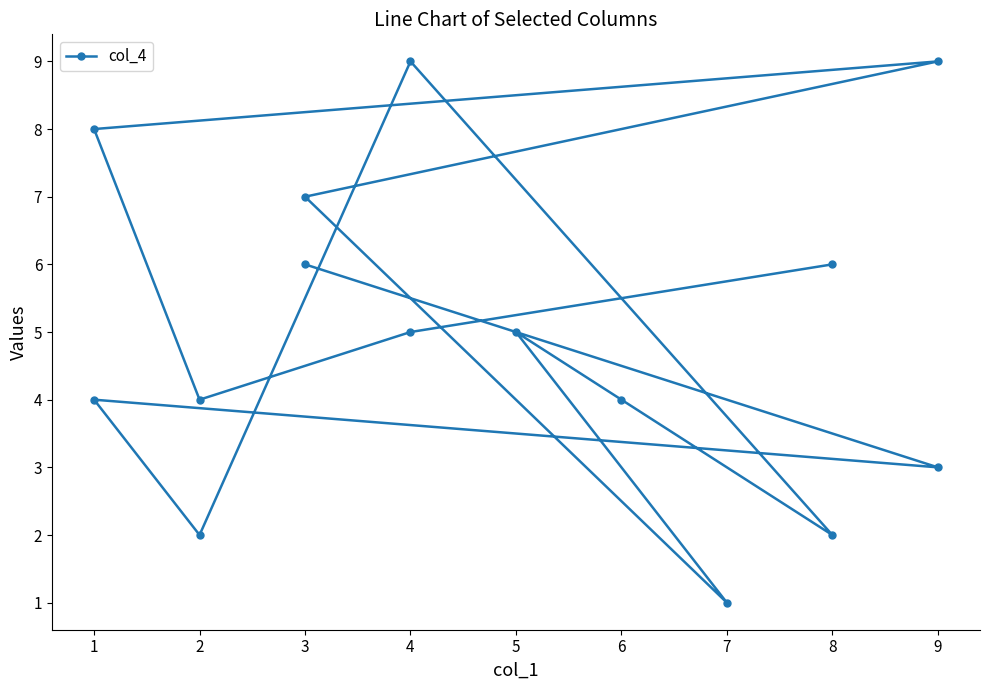

How many lines are shown in the chart?

1